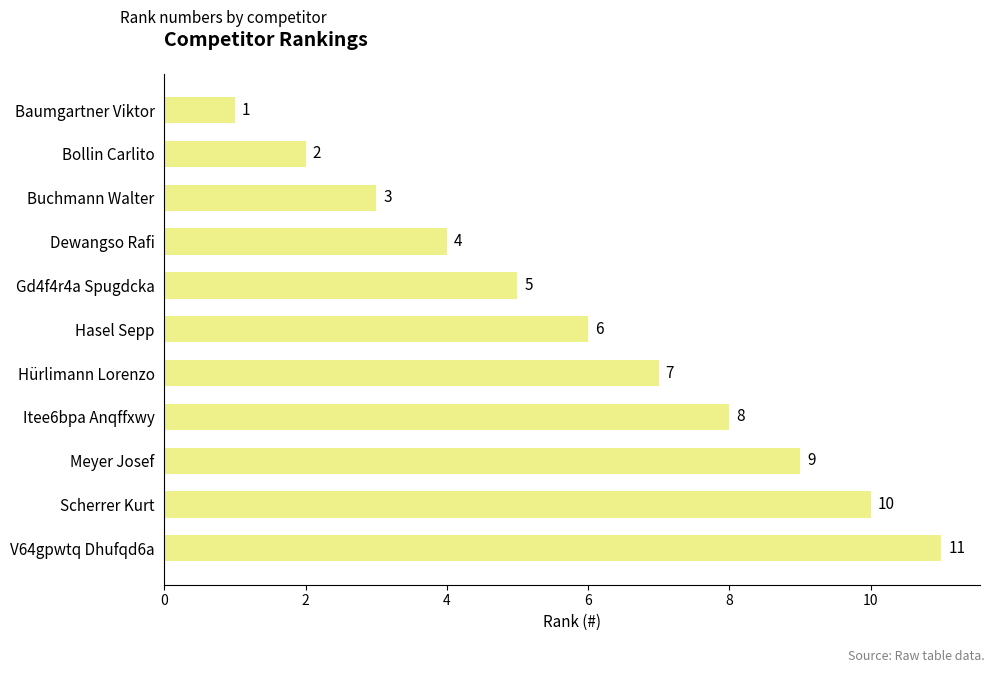

True or false: the data shows 16 at Meyer Josef.

False